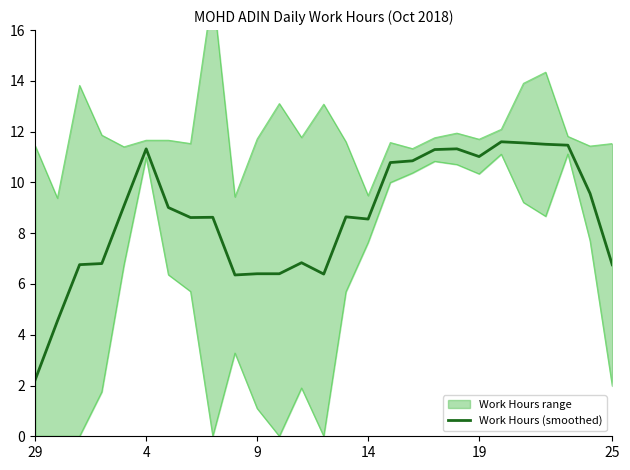

What is the lowest value of the Work Hours (smoothed) series?

2.2